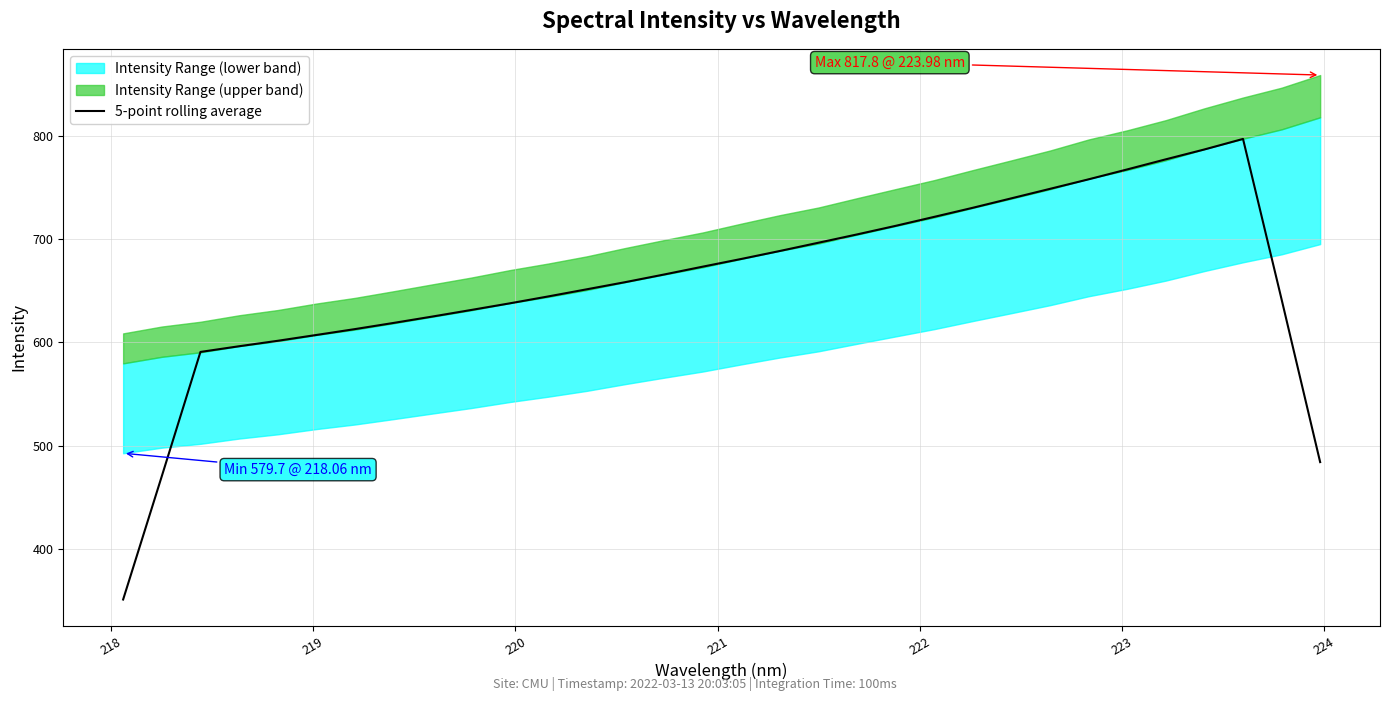

Count the number of categories in the chart.

32